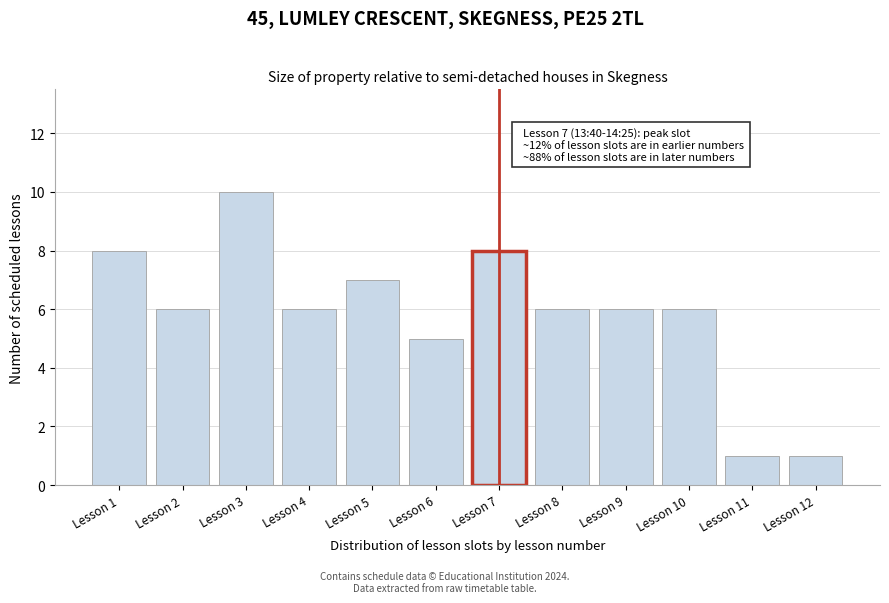

Reading left to right, list all the values displayed in this chart.

Lesson 1=8	Lesson 2=6	Lesson 3=10	Lesson 4=6	Lesson 5=7	Lesson 6=5	Lesson 7=8	Lesson 8=6	Lesson 9=6	Lesson 10=6	Lesson 11=1	Lesson 12=1